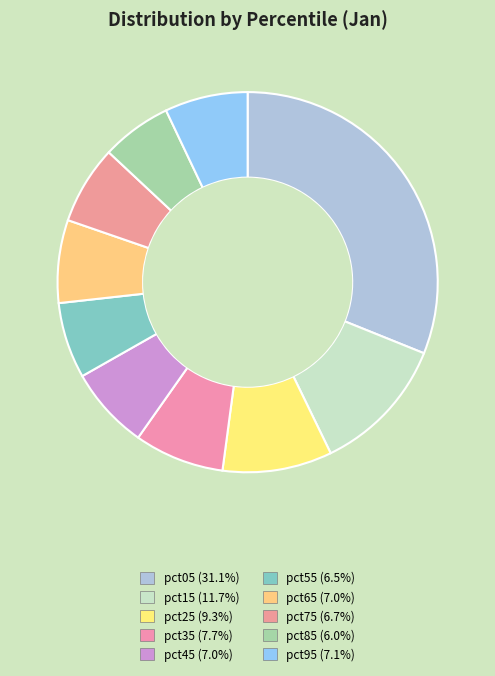

How much of the chart is everything except pct55?

93.5%